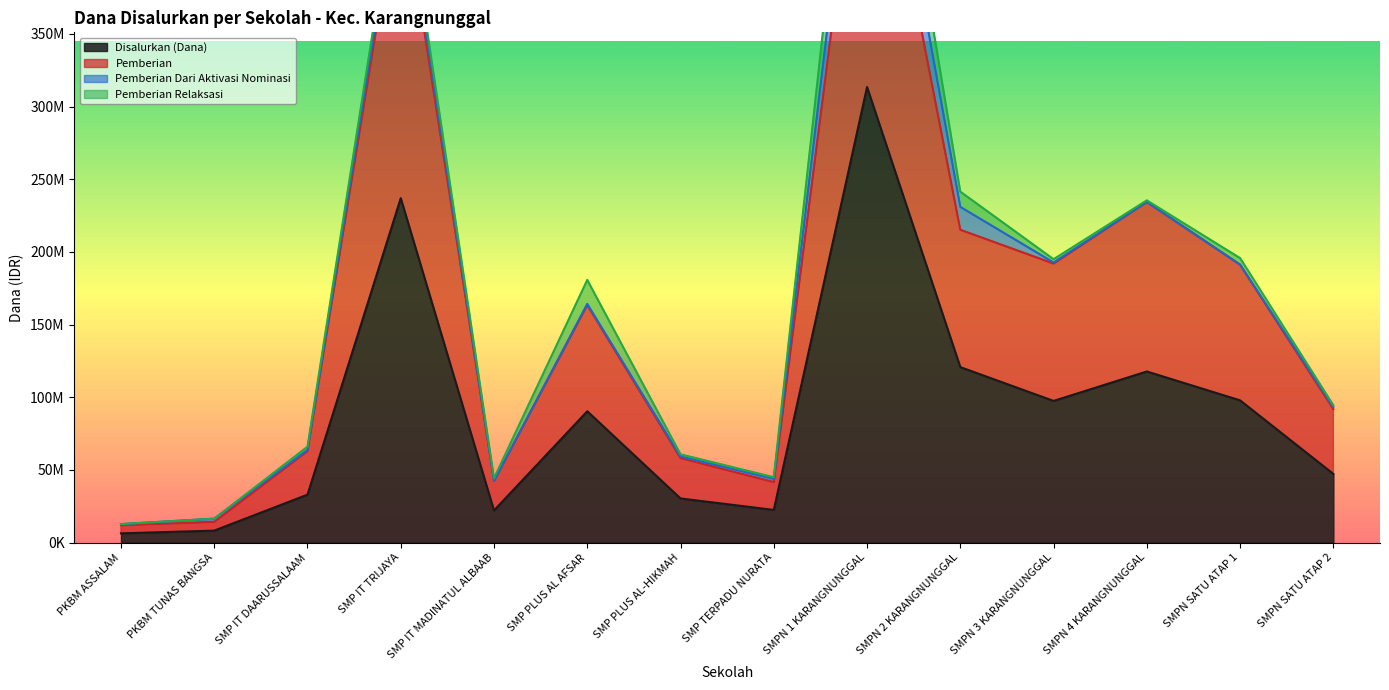

True or false: Disalurkan (Dana) and Pemberian intersect in this chart.

False